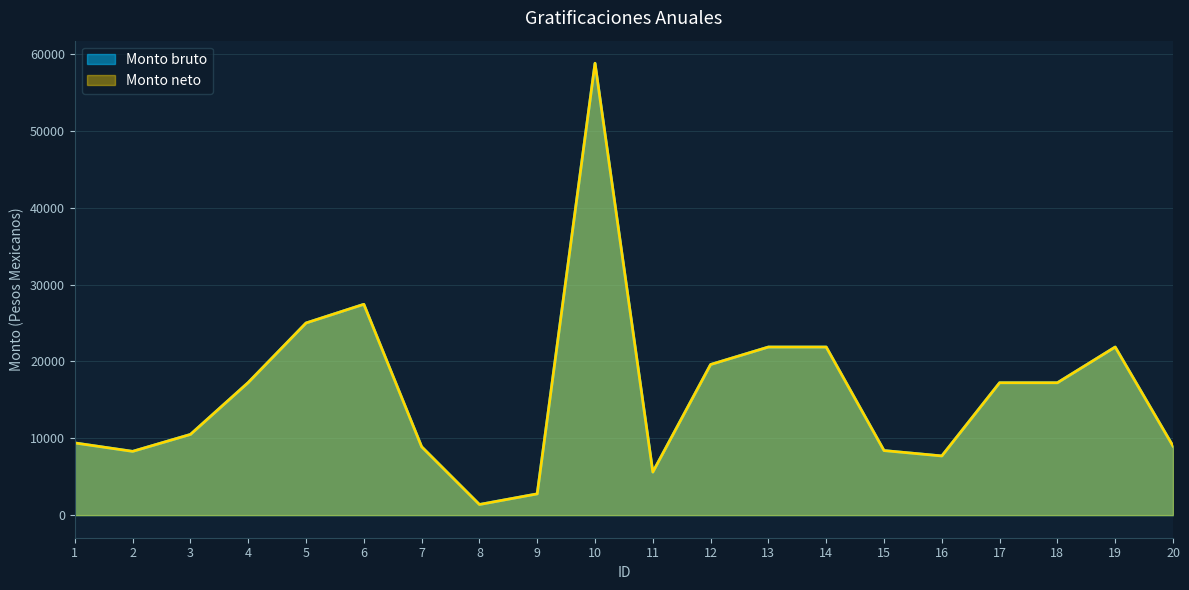

True or false: Monto neto and Monto bruto cross at least once.

False